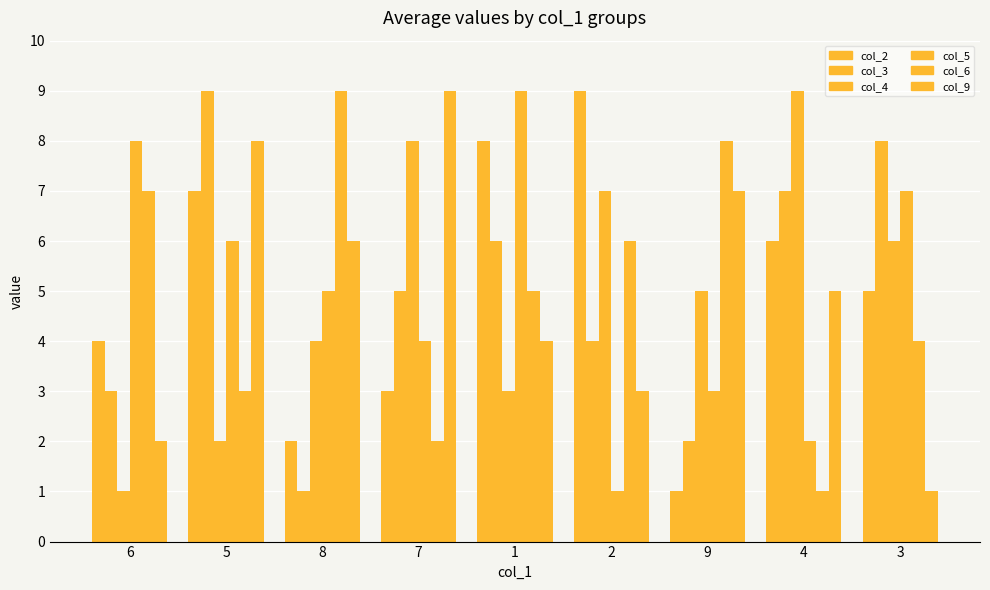

What is the value of the col_5 bar at the 9th from the left?

7